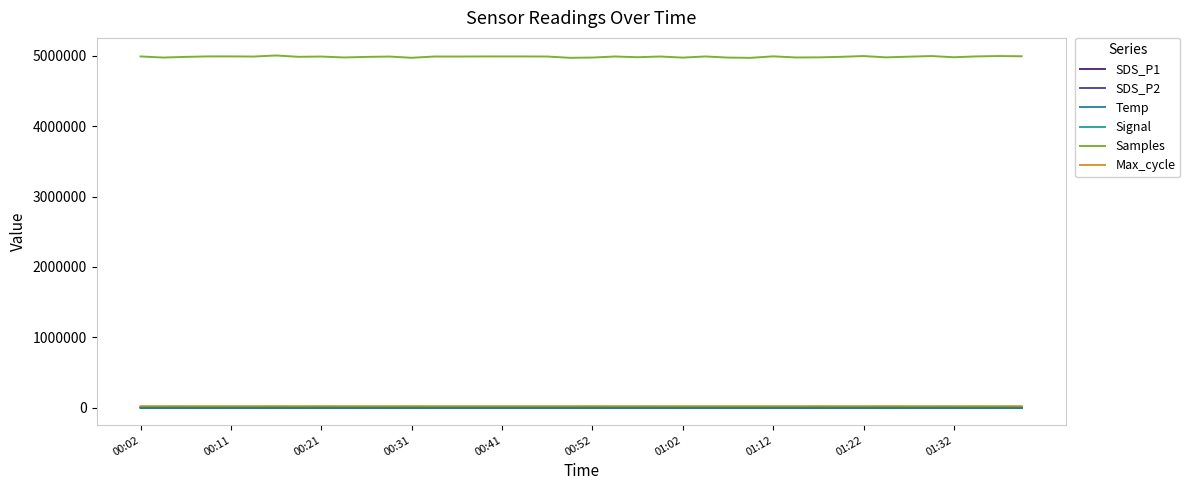

Which category has the lowest value in the SDS_P1 series?

01:32